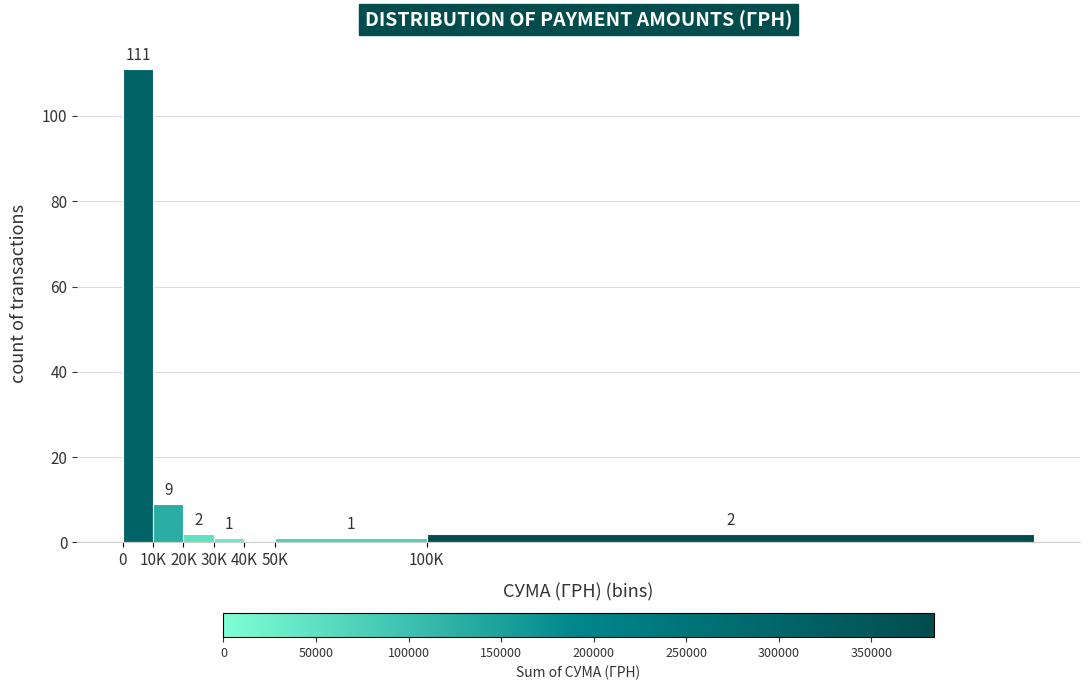

Reading left to right, transcribe all the data shown in this chart.

0=111	10K=9	20K=2	30K=1	40K=0	50K=1	100K=2